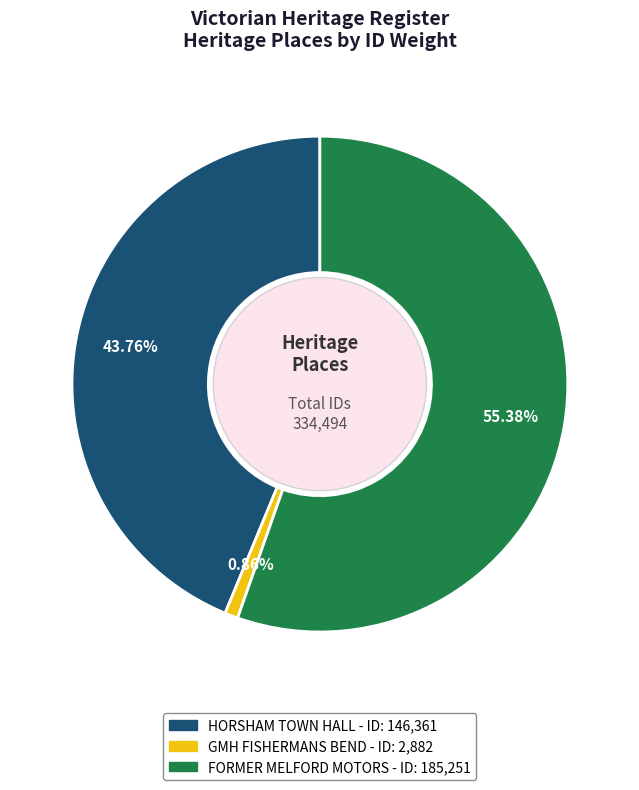

To the nearest percent, what is the difference between the largest and smallest slice percentages?

55%